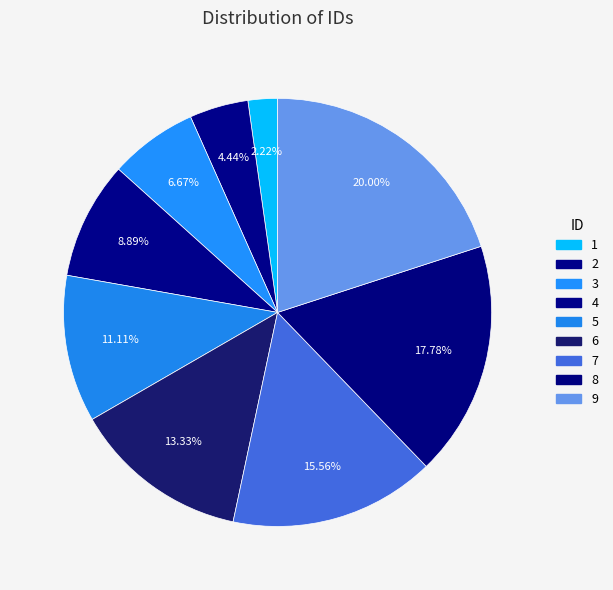

How many segments does this pie chart have?

9